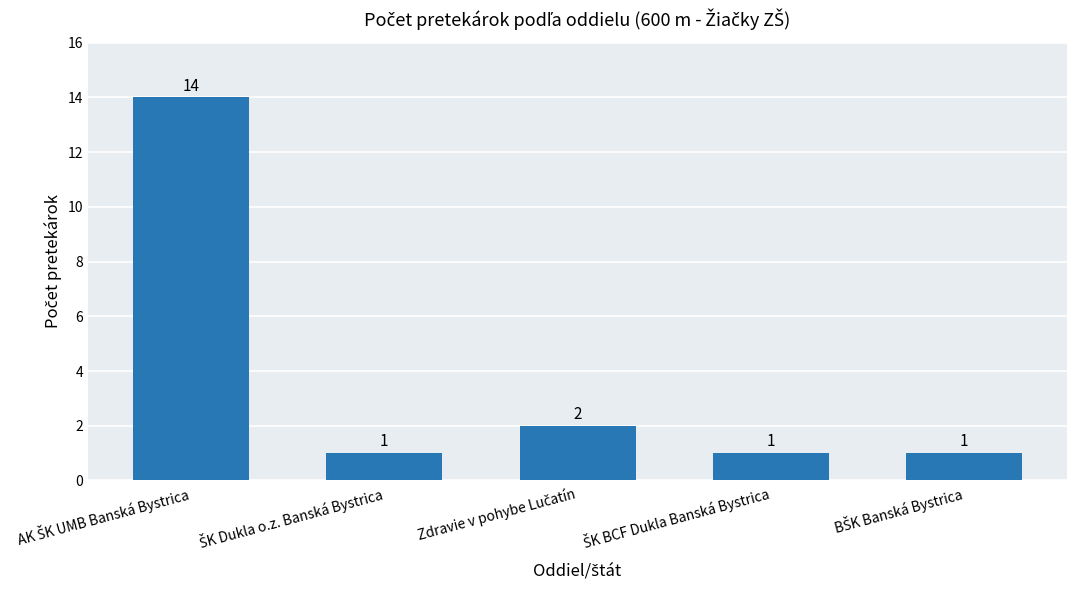

Are the bars grouped side by side (vs. stacked)?

No